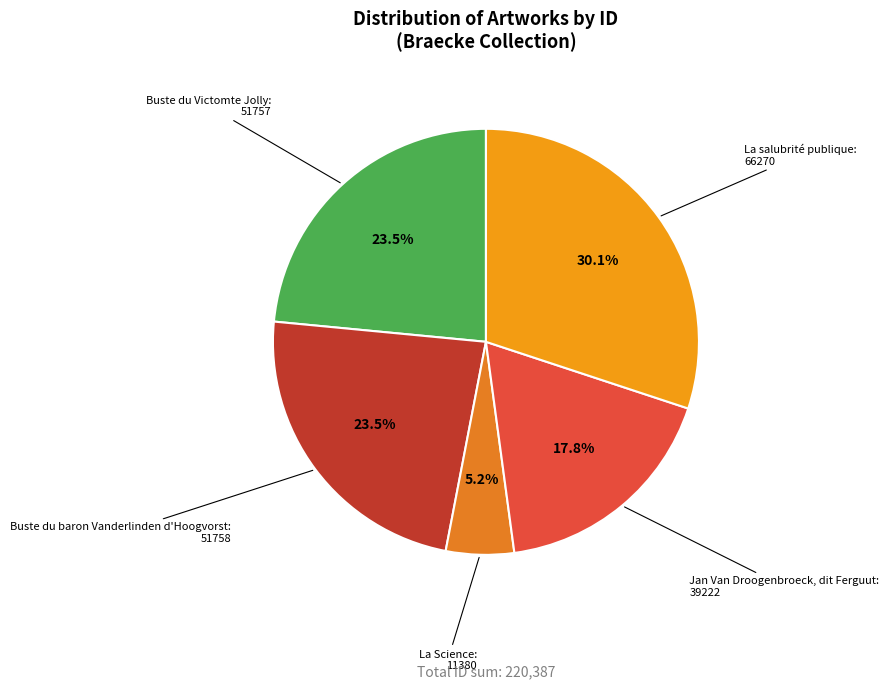

Does any single category account for the majority?

No